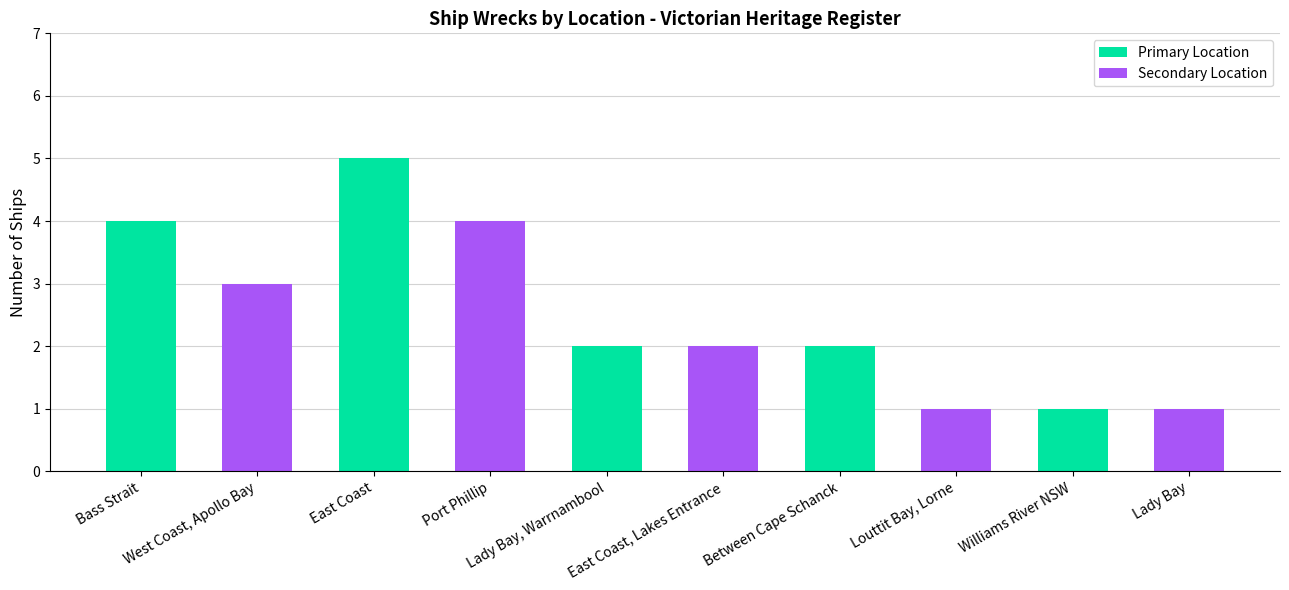

The value at West Coast, Apollo Bay is 3. True or false?

True